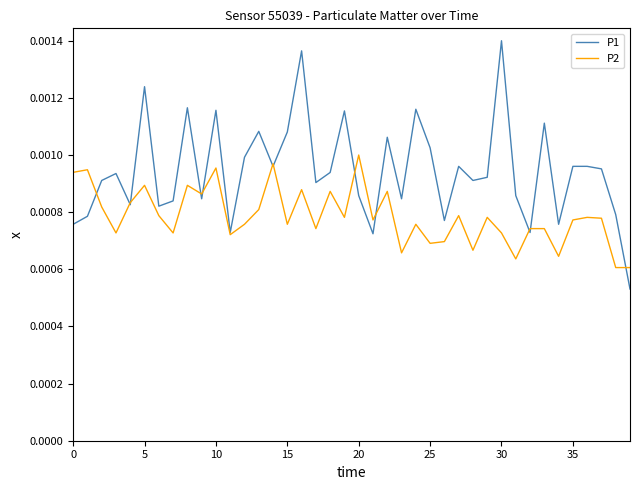

List the series in order of their overall mean, highest first.

P1, P2